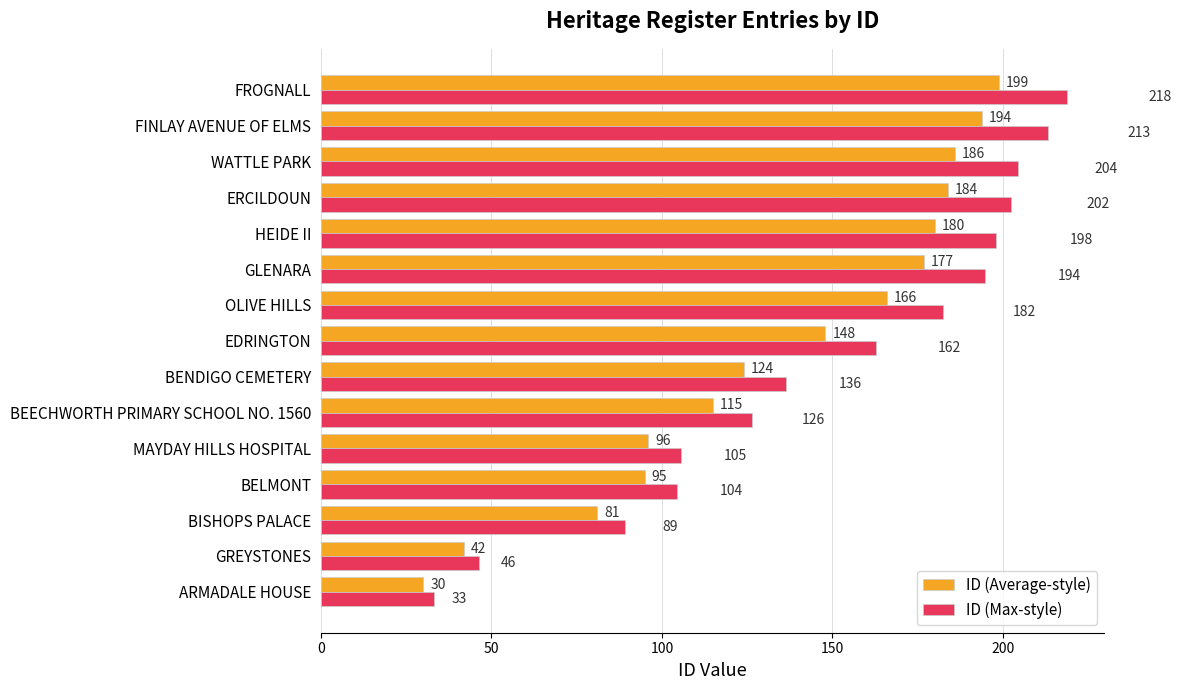

True or false: ID (Max-style) has a value of 46.2 at GREYSTONES.

True